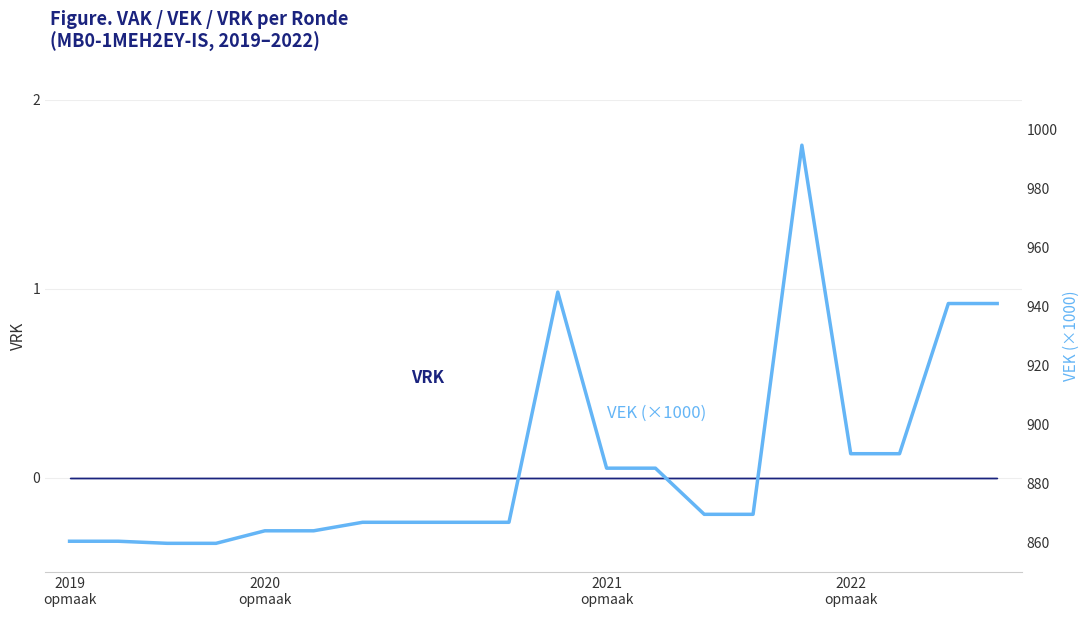

True or false: the data has more than 0 interior local peaks.

True